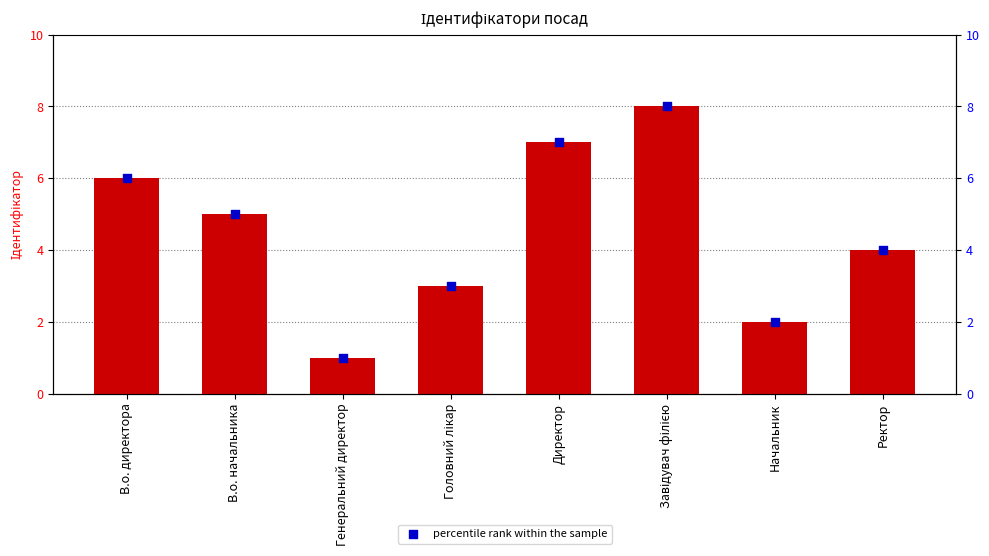

Is the value of Ідентифікатор at Головний лікар greater than the value of percentile rank within the sample at В.о. директора?

No